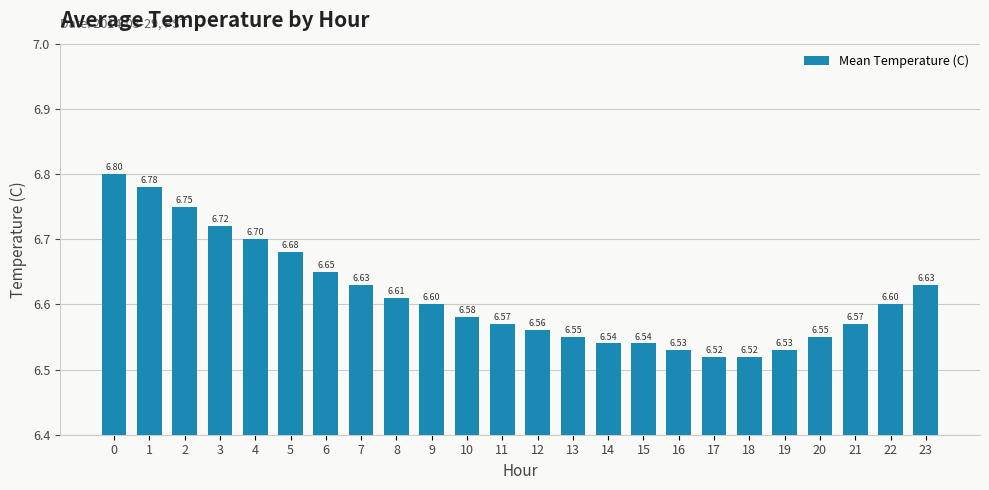

What is the sum of the values at 5 and 17?

13.2